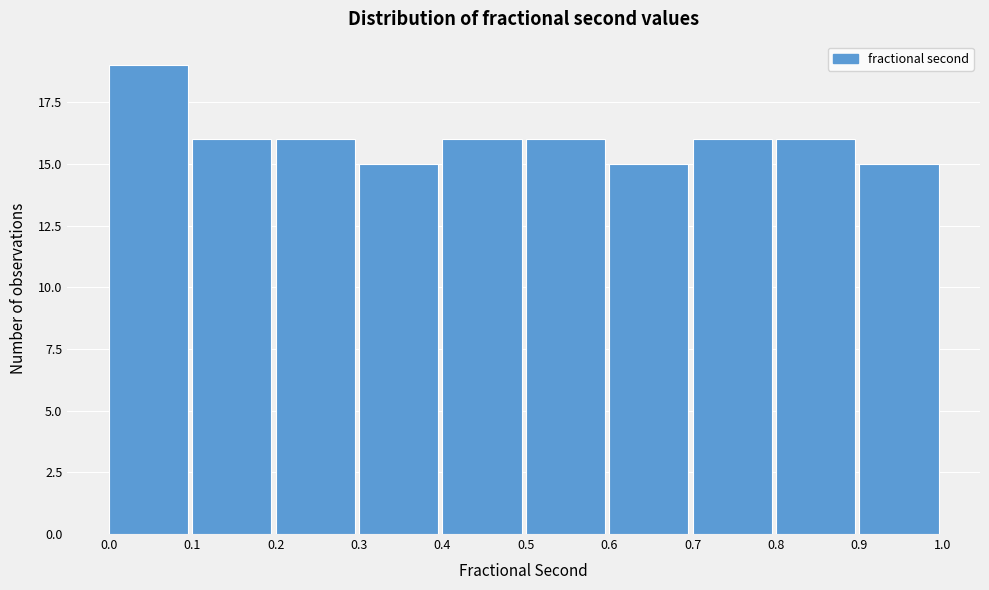

Which range on the x-axis has the tallest bar?

0.0 to 0.1